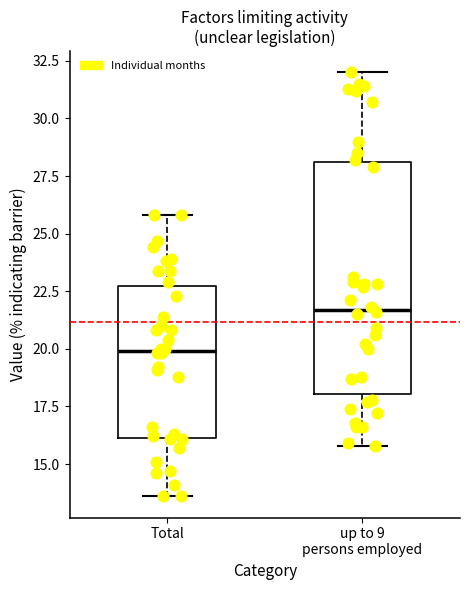

Reading left to right, transcribe this box plot: for each box, give where its median line is, the range the box spans, and where its two whiskers end, as read against the y-axis. The values are not printed on the chart, so give them approximately, as read against the axis.

Total: median 20.0, box 16.0 to 23.0, whiskers 13.5 to 26.0
up to 9 persons employed: median 21.5, box 18.0 to 28.0, whiskers 16.0 to 32.0